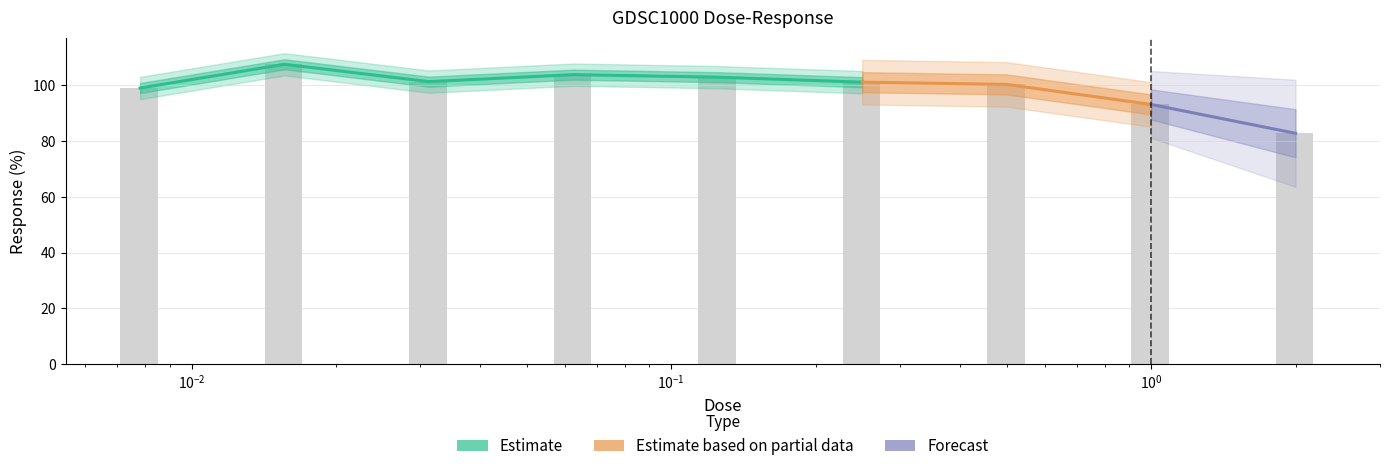

Rank the categories by value from lowest to highest.

2.0, 1.0, 0.0078125, 0.5, 0.25, 0.03125, 0.125, 0.0625, 0.015625